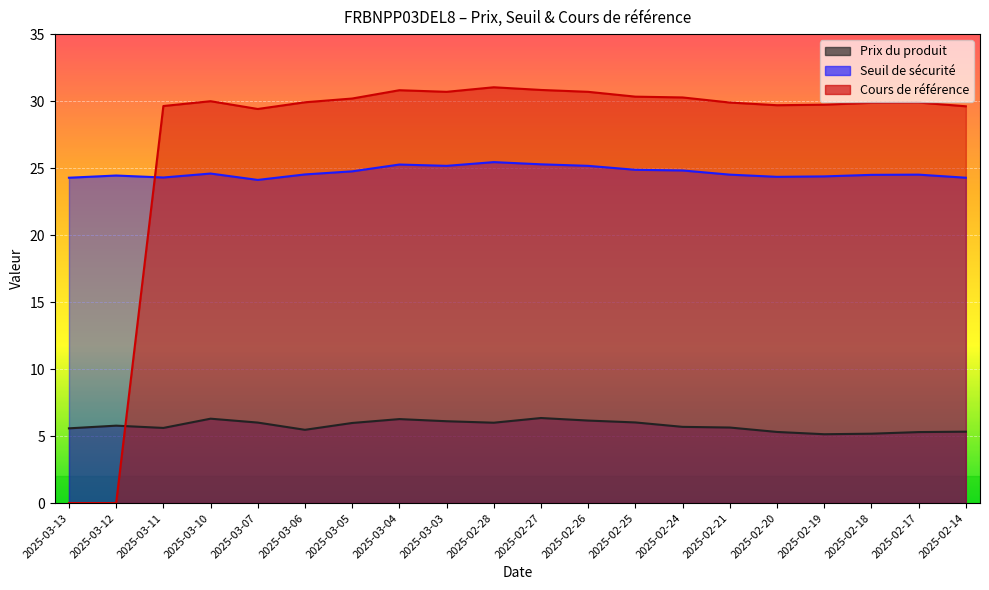

Rank the series by their maximum value, from highest to lowest.

Cours de référence, Seuil de sécurité, Prix du produit